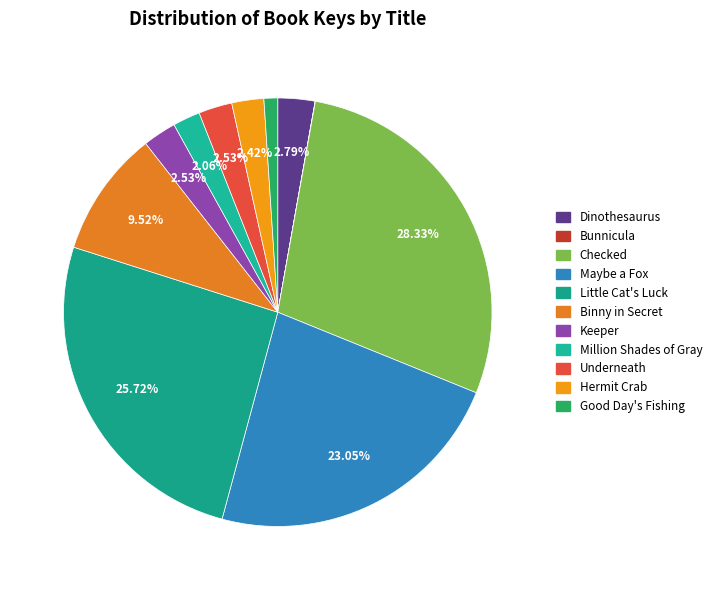

To the nearest percent, what is the combined percentage of Hermit Crab and Million Shades of Gray?

4%